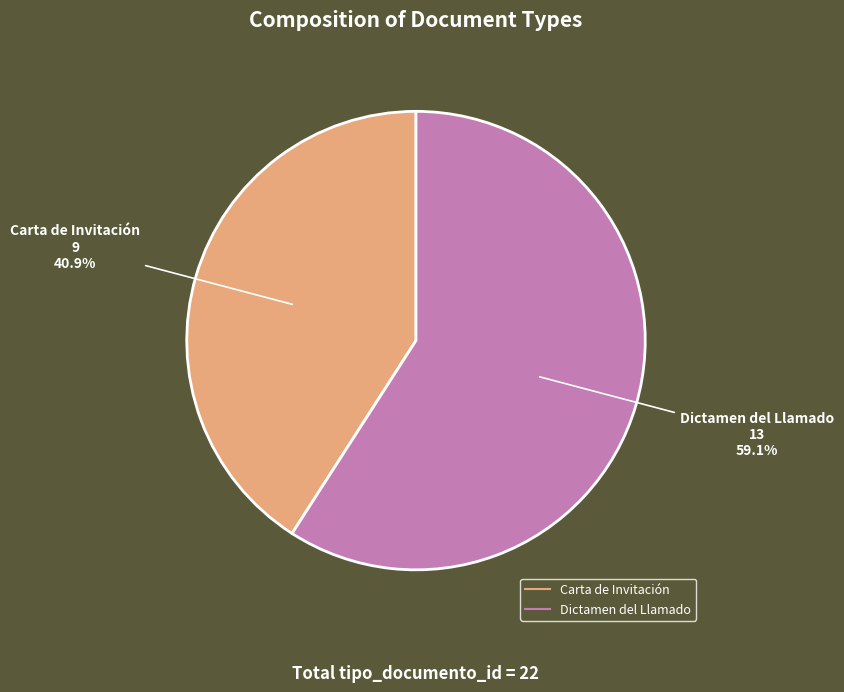

Is it true that Dictamen del Llamado is 59% of the pie?

True